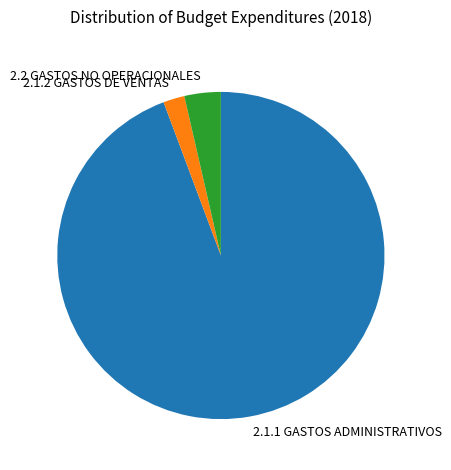

True or false: 2.1.2 GASTOS DE VENTAS accounts for 2% of the total.

True